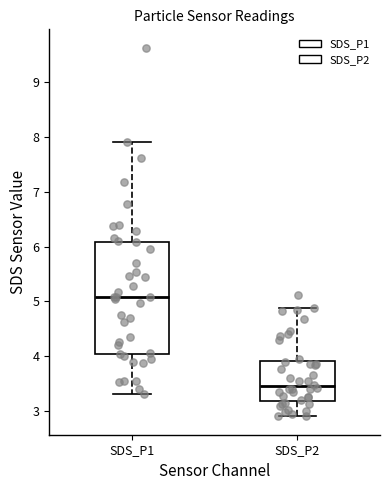

Which box's median line is the lowest?

SDS_P2